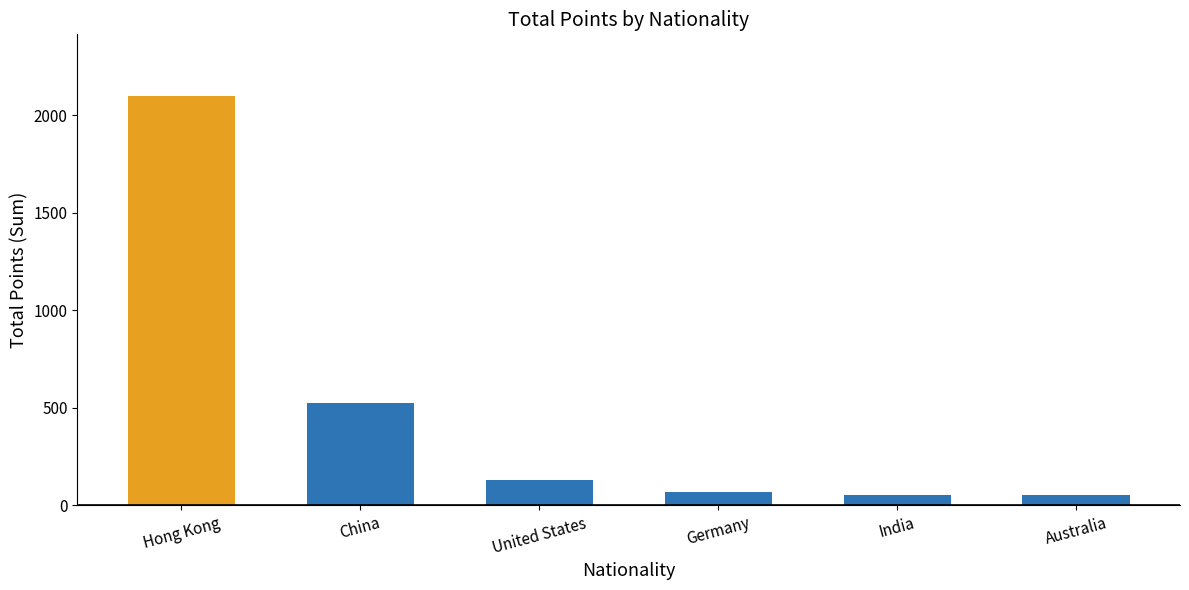

Does the chart contain stacked bars?

No